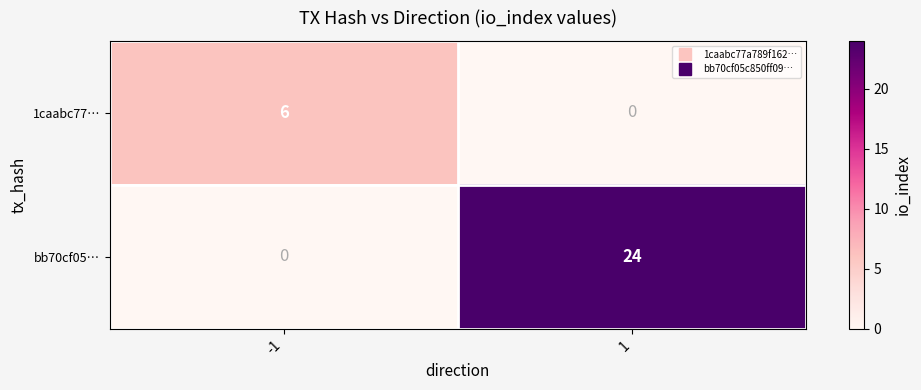

The value of bb70cf05… at 1 is 24. True or false?

True